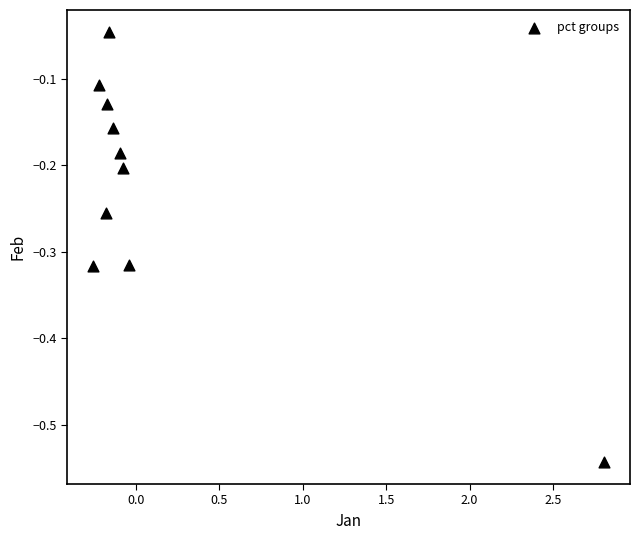

What is the range of X values (max minus min)?

3.1